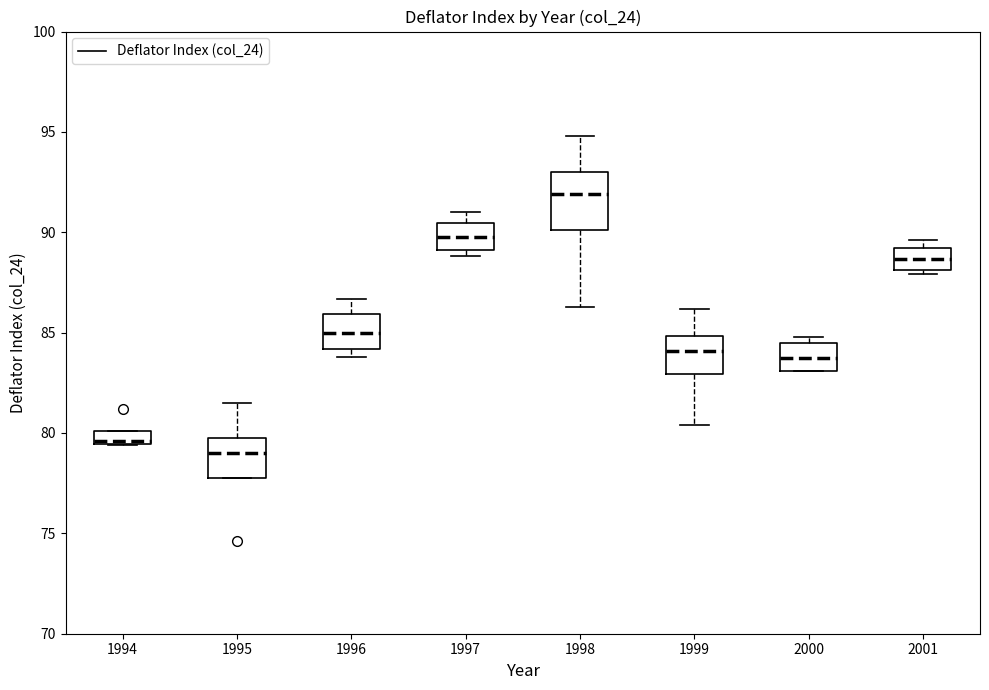

Which box is the tallest, from its lower edge to its upper edge?

1998